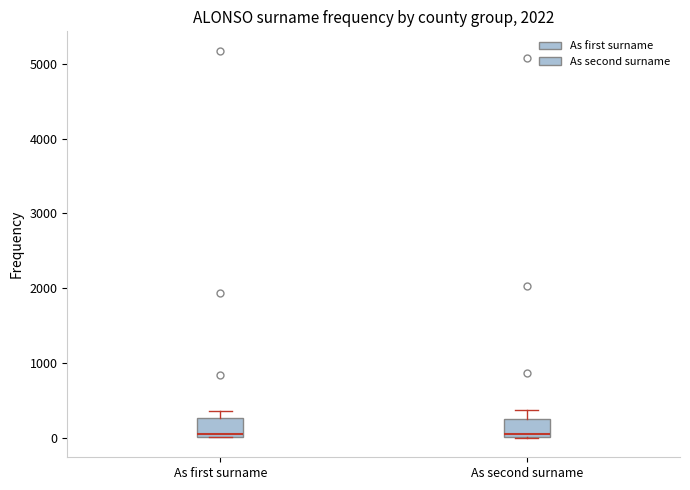

Where does the upper whisker of the box for As second surname end on the y-axis? The values are not printed on the chart, so give them approximately, as read against the axis.

400